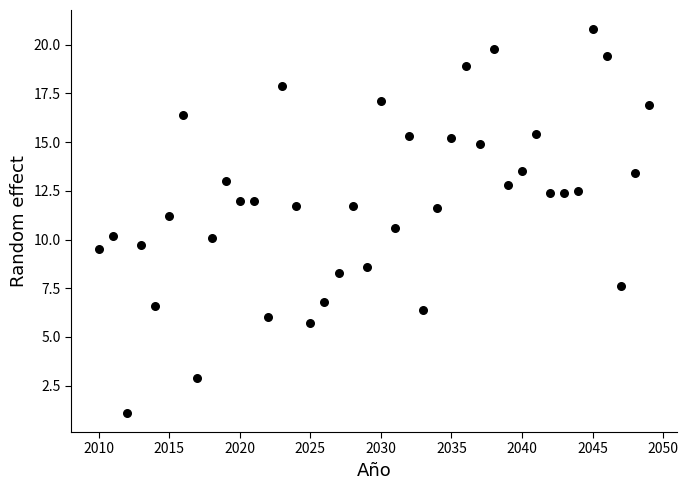

What is the range of Y values (max minus min)?

19.7